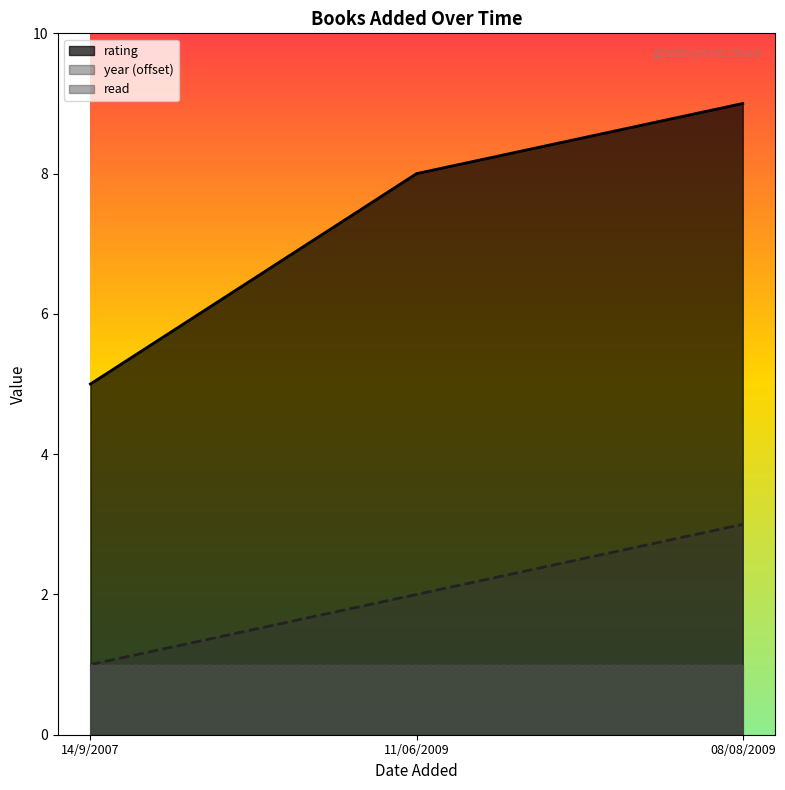

What is the sum of the rating values at 14/9/2007 and 11/06/2009?

13